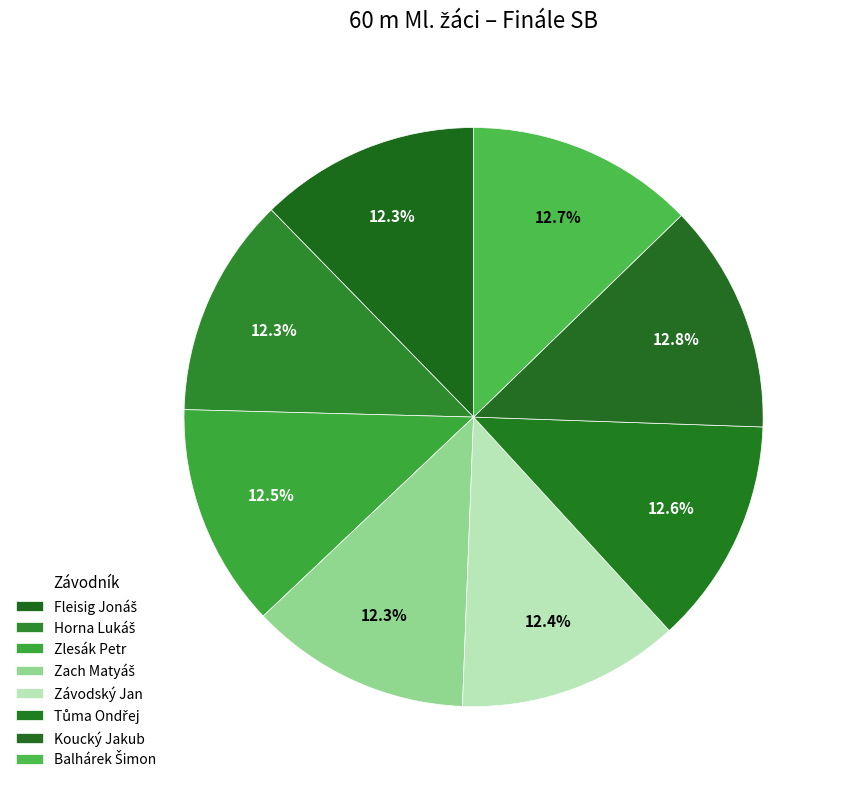

Rank the categories by value from highest to lowest.

Koucký Jakub, Balhárek Šimon, Tůma Ondřej, Zlesák Petr, Závodský Jan, Zach Matyáš, Fleisig Jonáš, Horna Lukáš